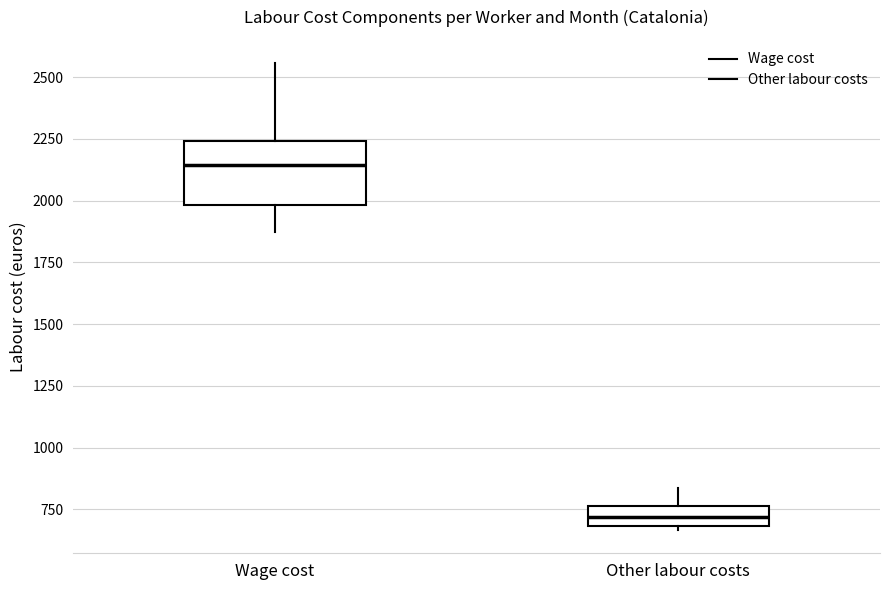

Where does the median line of the box for Wage cost sit on the y-axis? The values are not printed on the chart, so give them approximately, as read against the axis.

2150